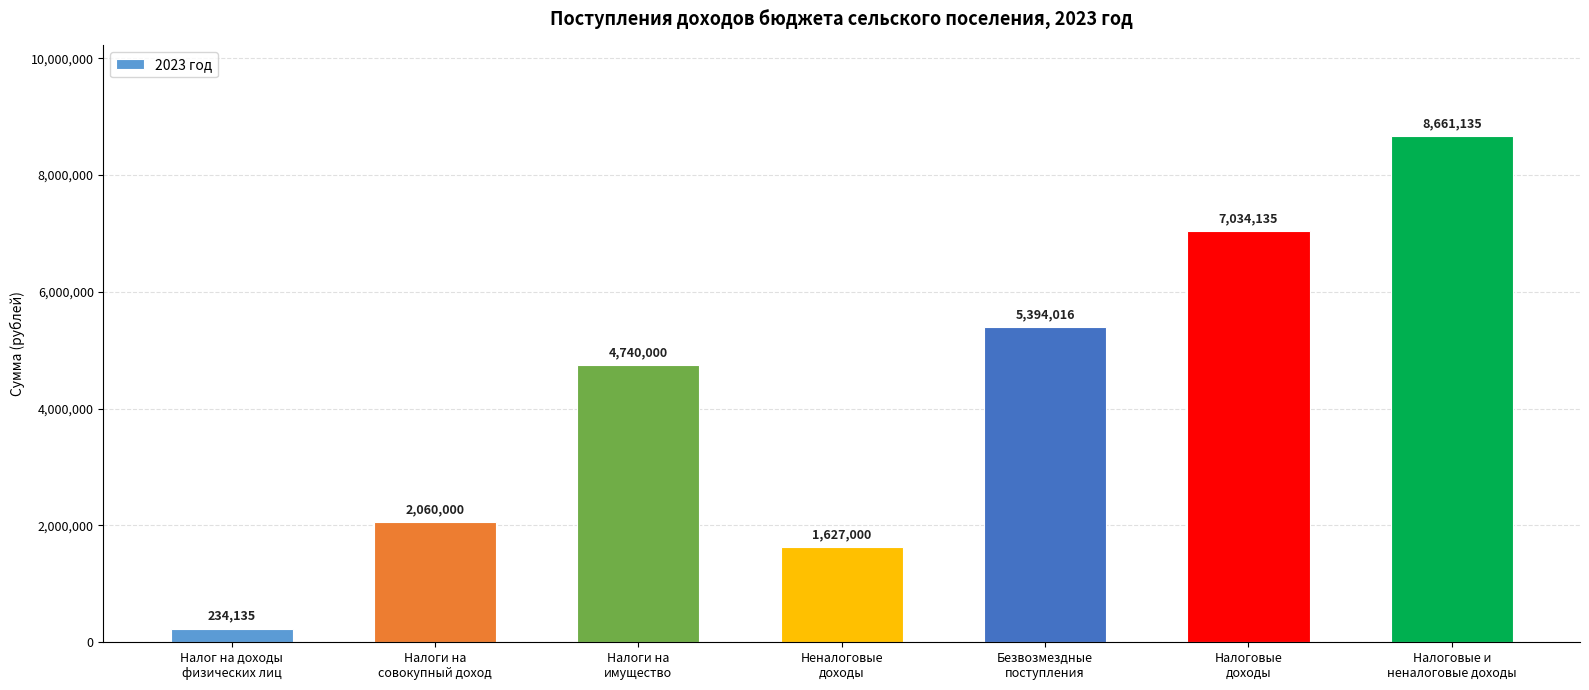

What is the approximate value at Налоги на
совокупный доход?

2060000